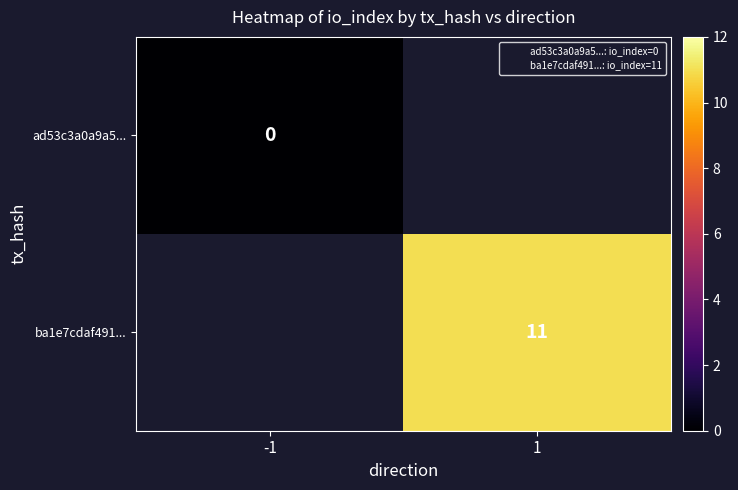

At which label is ad53c3a0a9a5... closest to 0?

-1